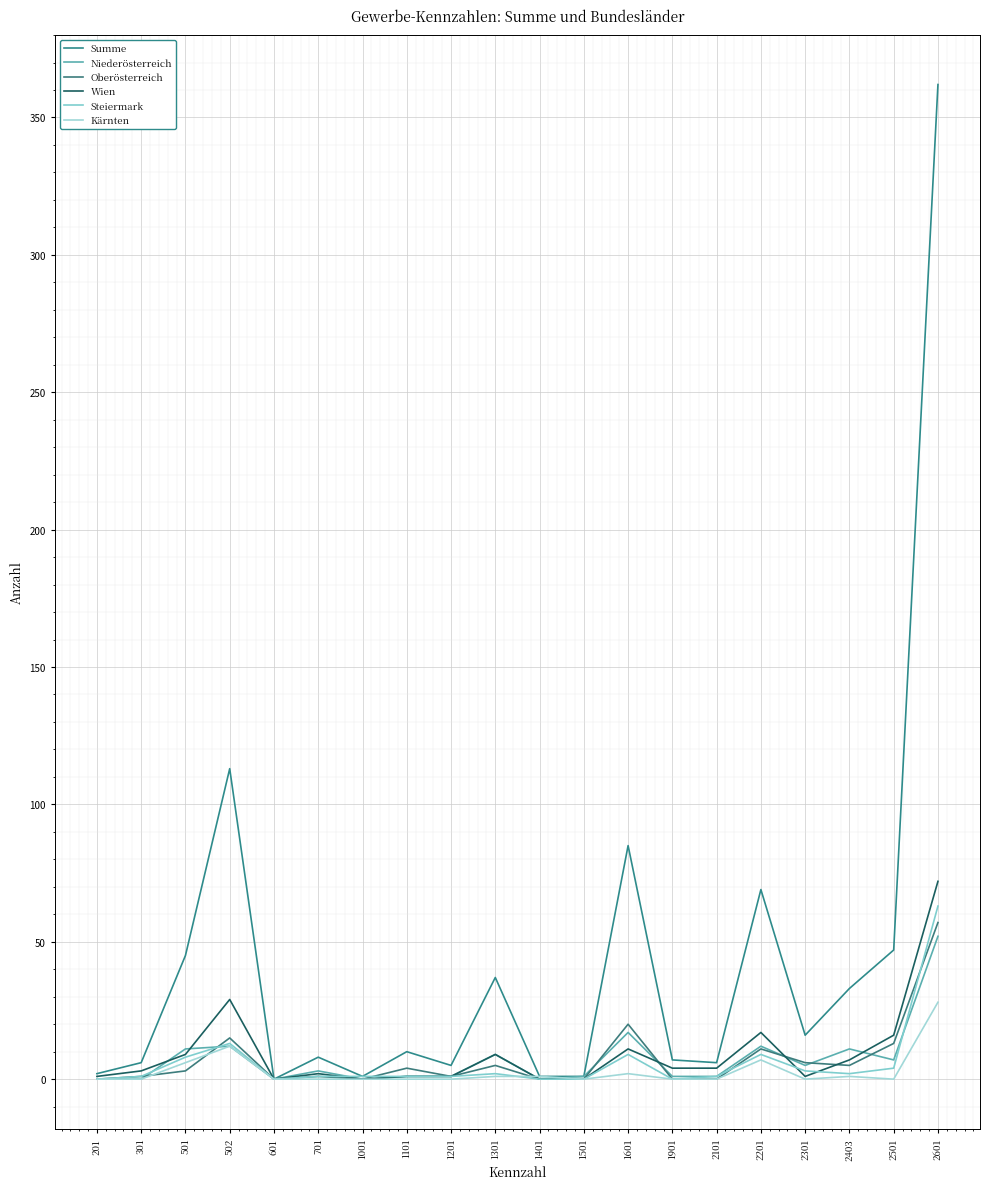

What is the difference between the maximum and minimum values in the Niederösterreich series?

52